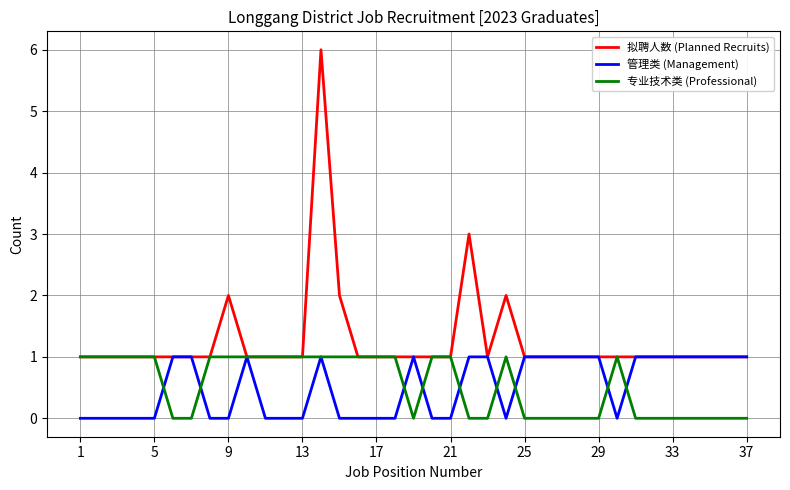

Which series has the largest total across all categories?

拟聘人数 (Planned Recruits)